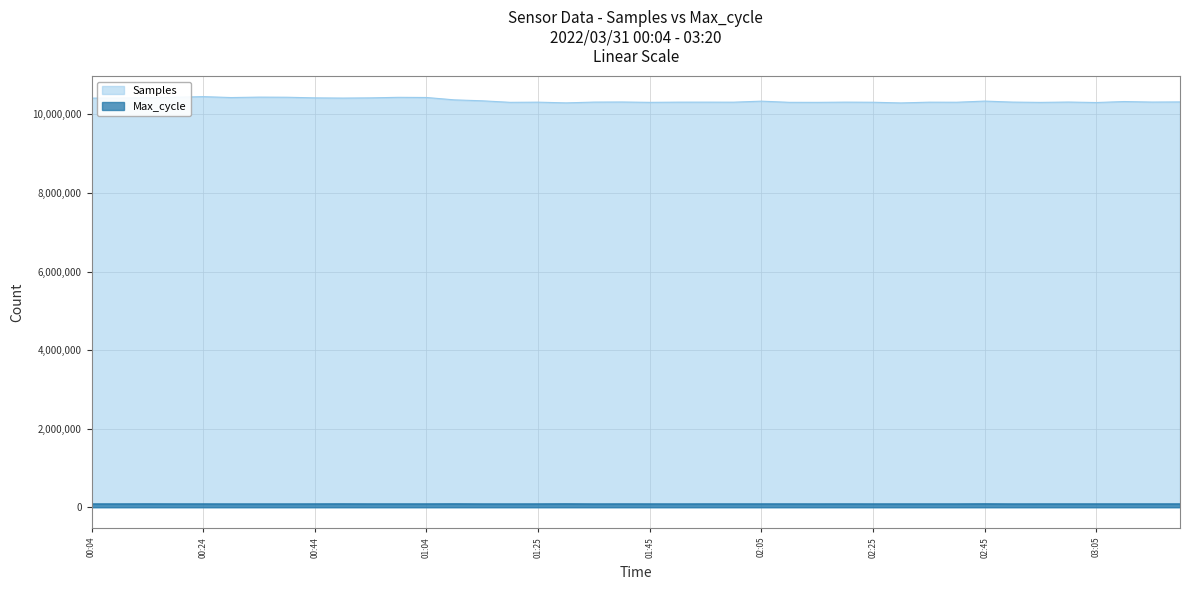

What is the approximate value of Max_cycle at 01:35, to the nearest 100?

84100